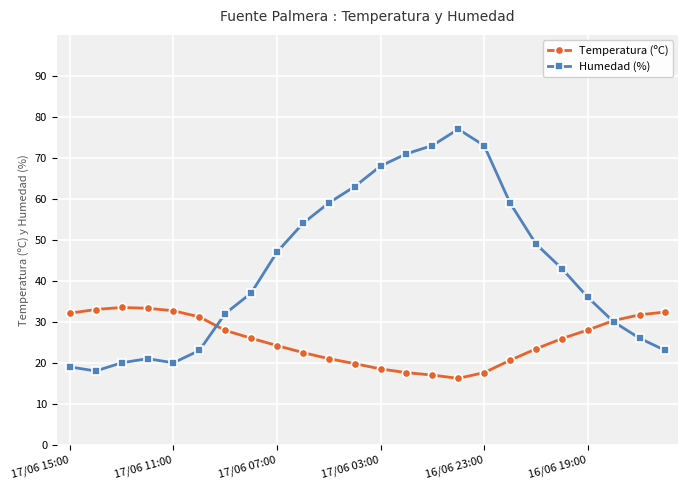

Which series has the widest spread of values?

Humedad (%)